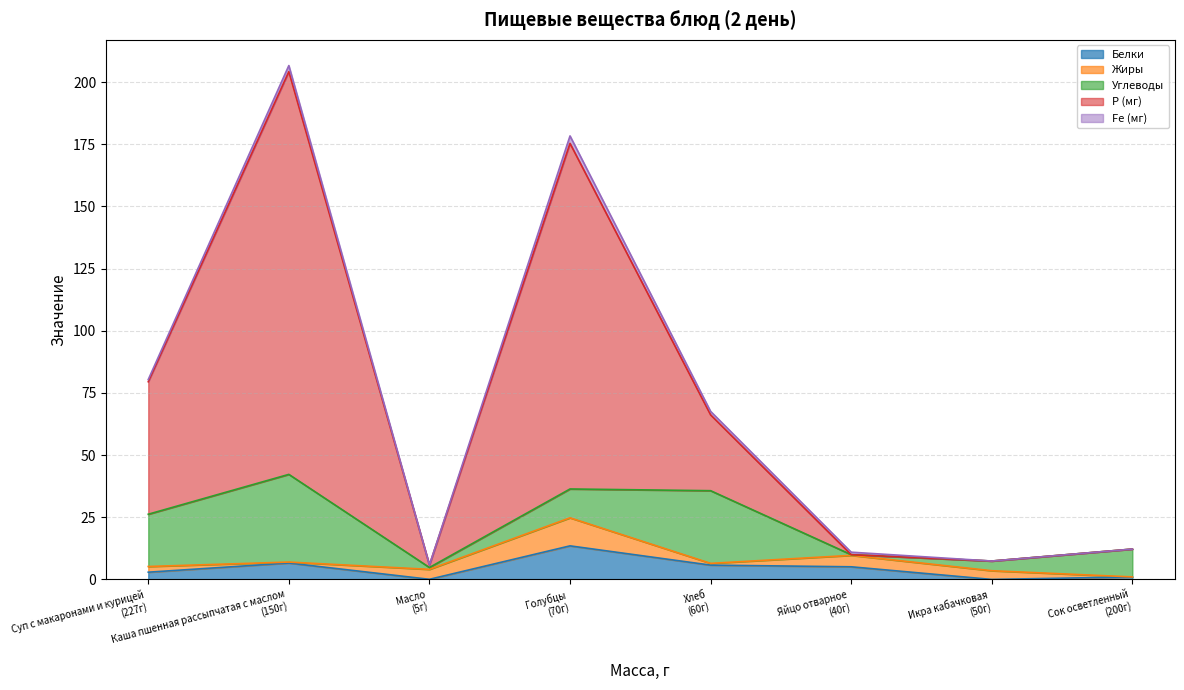

How many categories are shown in the chart?

8